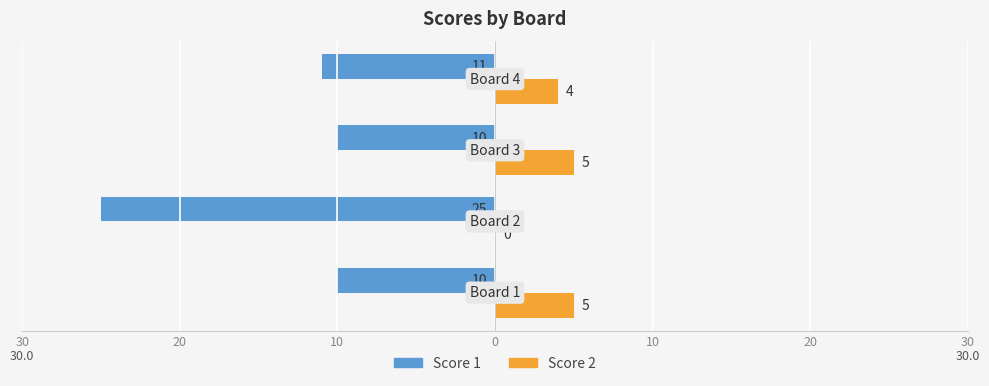

Count the Score 2 values in the range 4 to 5.

3